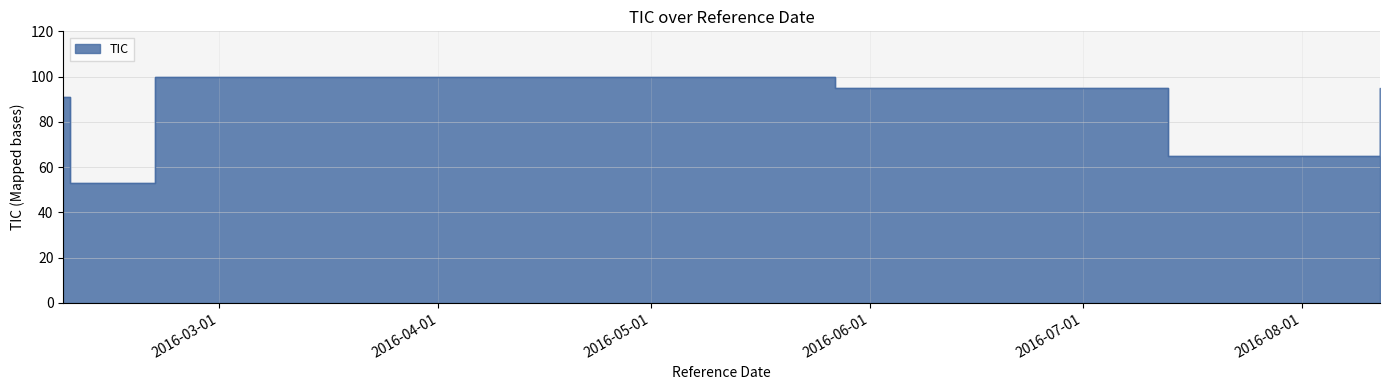

Count the number of values greater than 95.

1